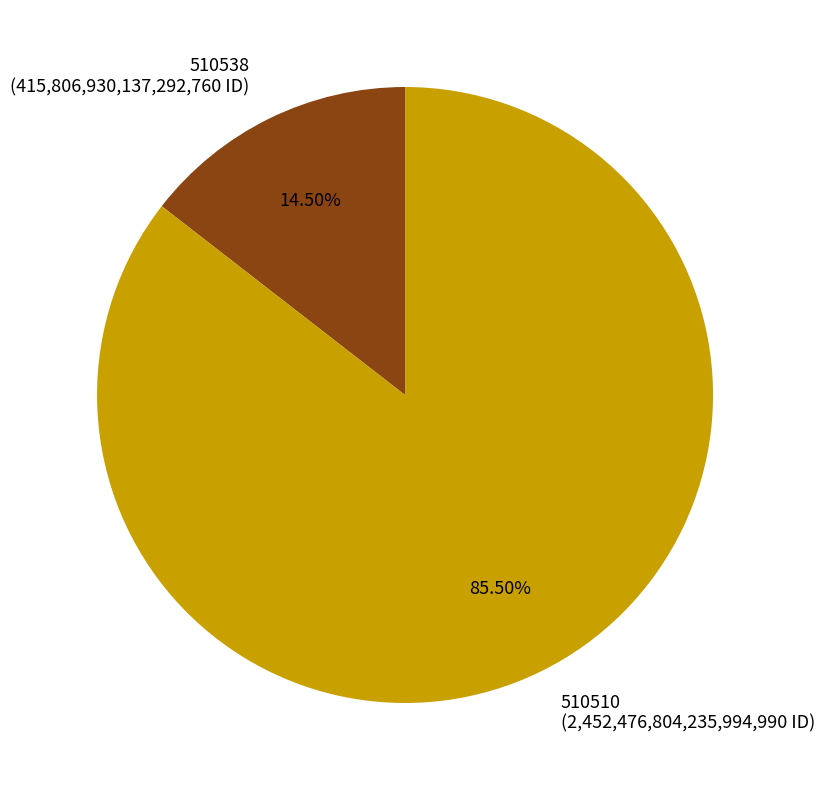

Which slice is the smallest?

510538